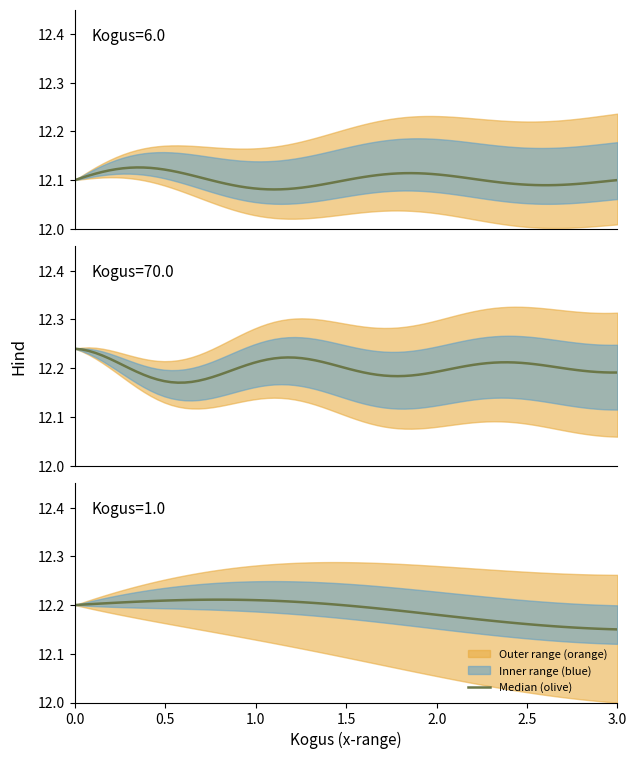

The value at 6.0 is 2.6. True or false?

False